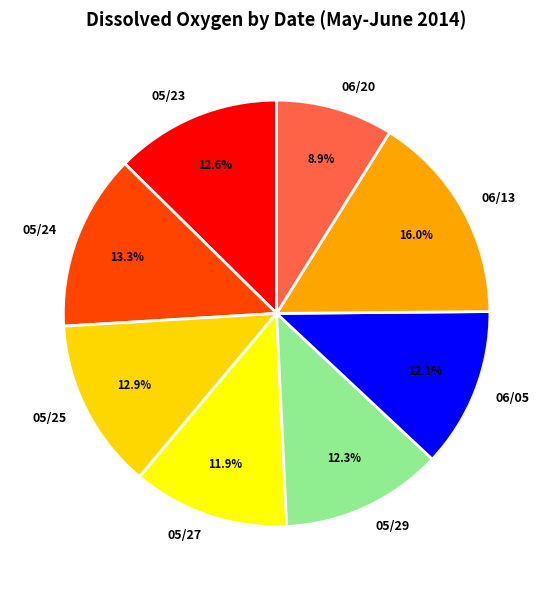

Does 06/13 account for over 50% of the chart?

No